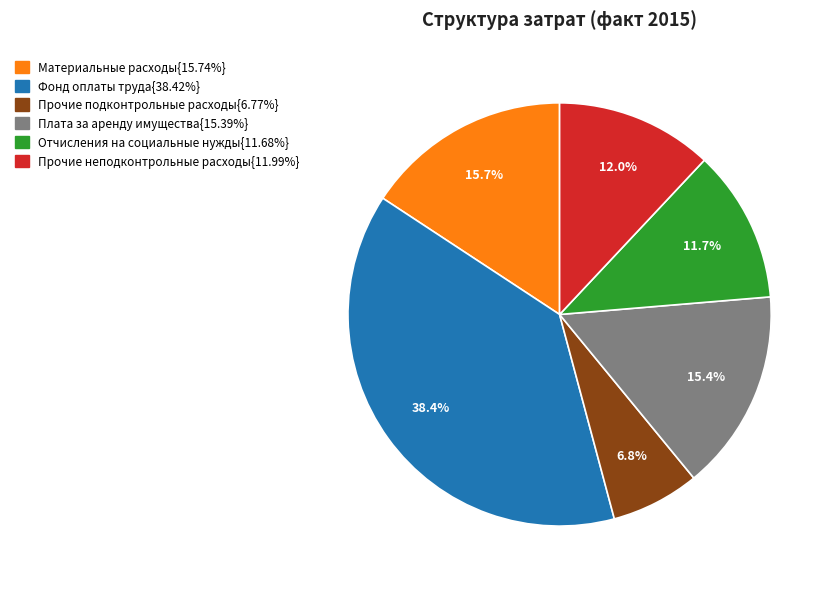

How many slices are in this pie chart?

6